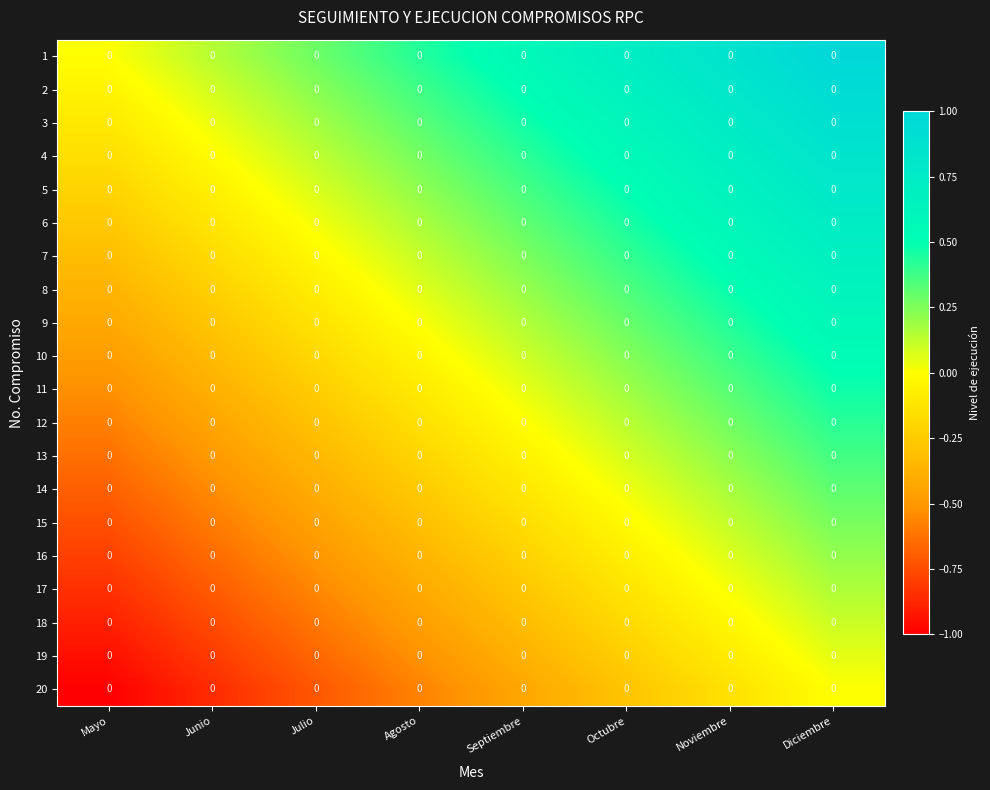

What is the sum of all 9 values?

0.6